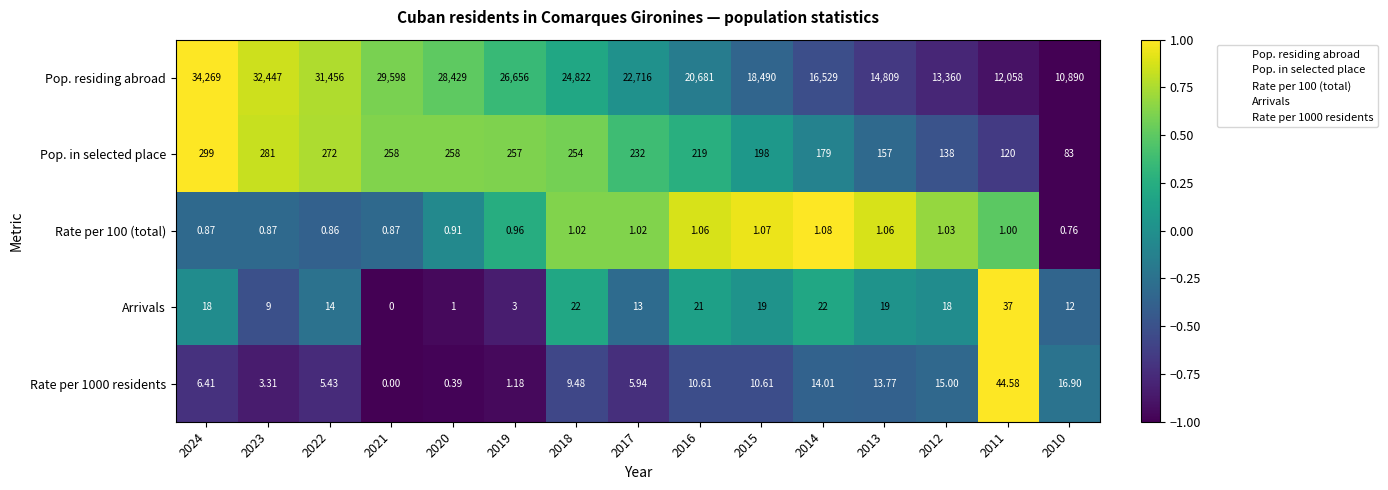

Between 2013 and 2010, which series saw the biggest shift?

Pop. residing abroad